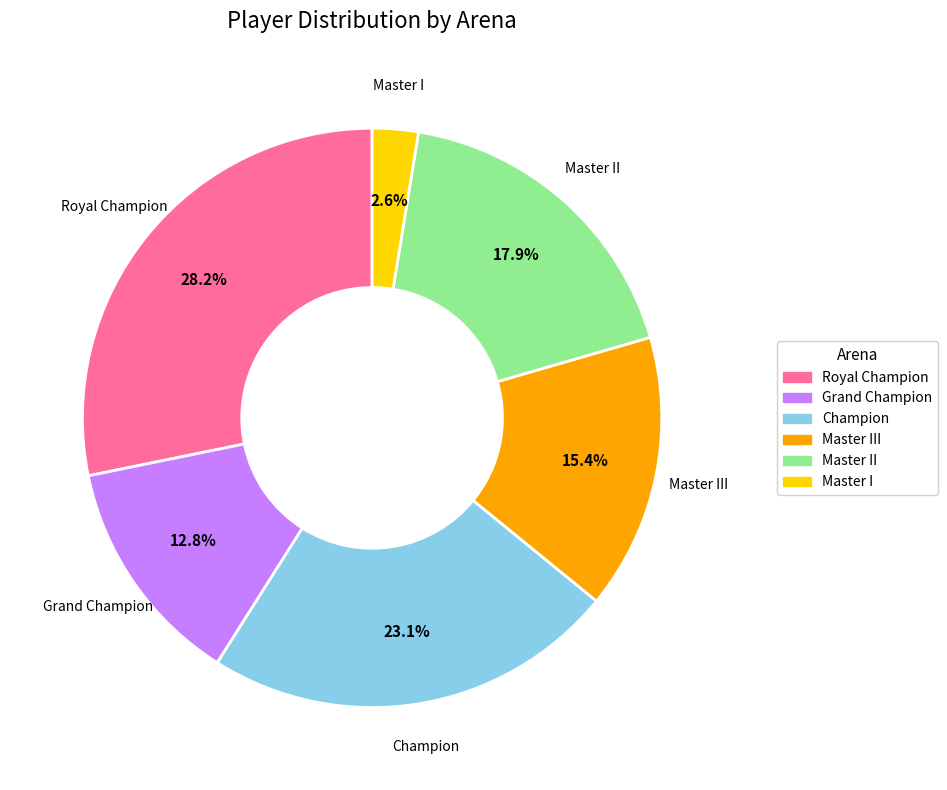

Does any single category account for the majority?

No